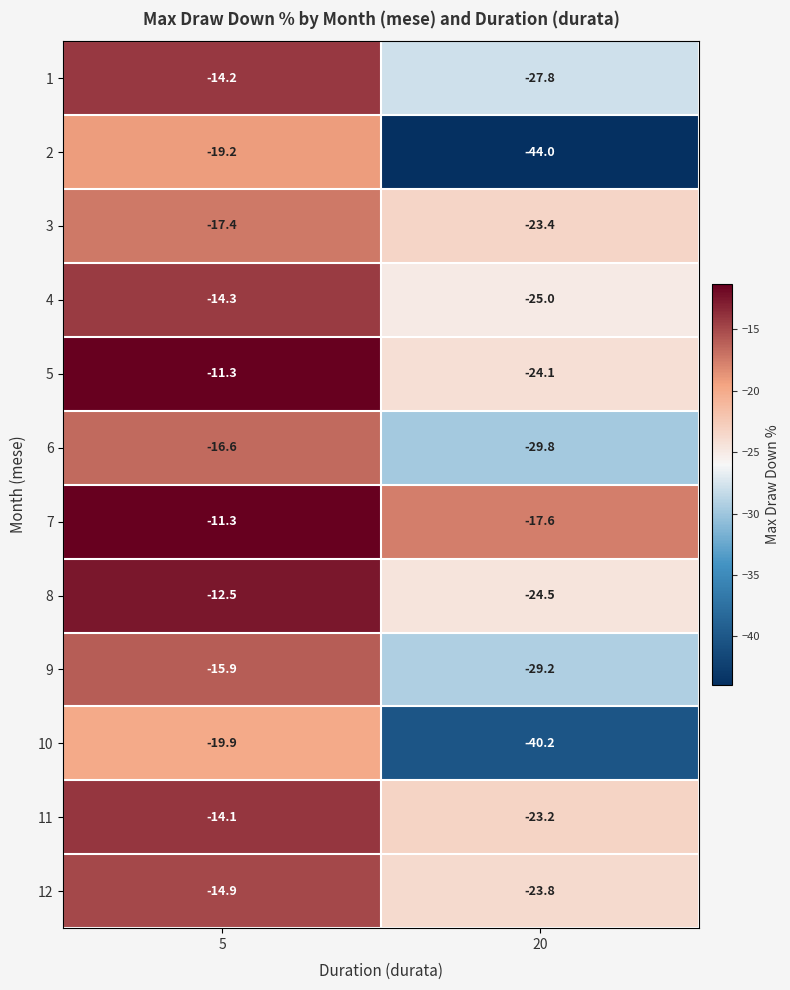

Which series has the largest total across all categories?

7